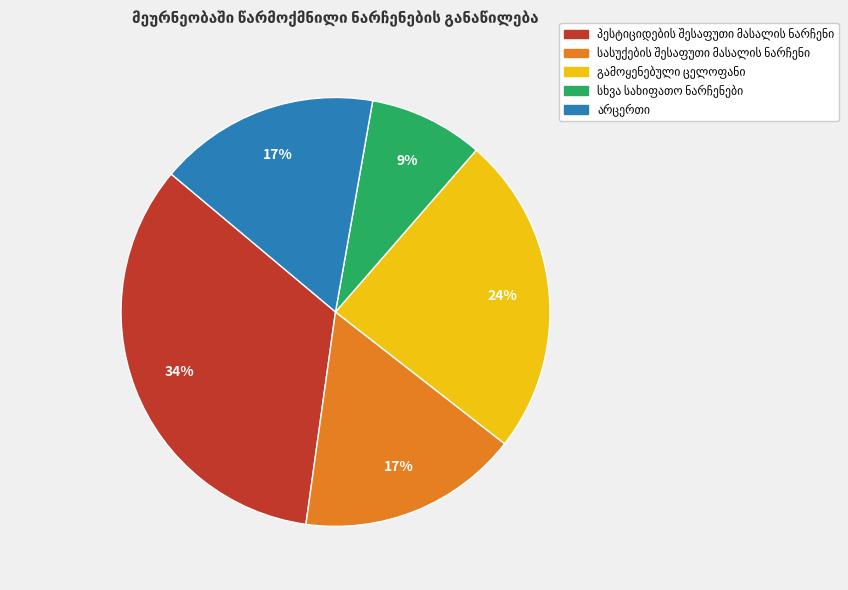

To the nearest percent, what is the average slice percentage?

20%